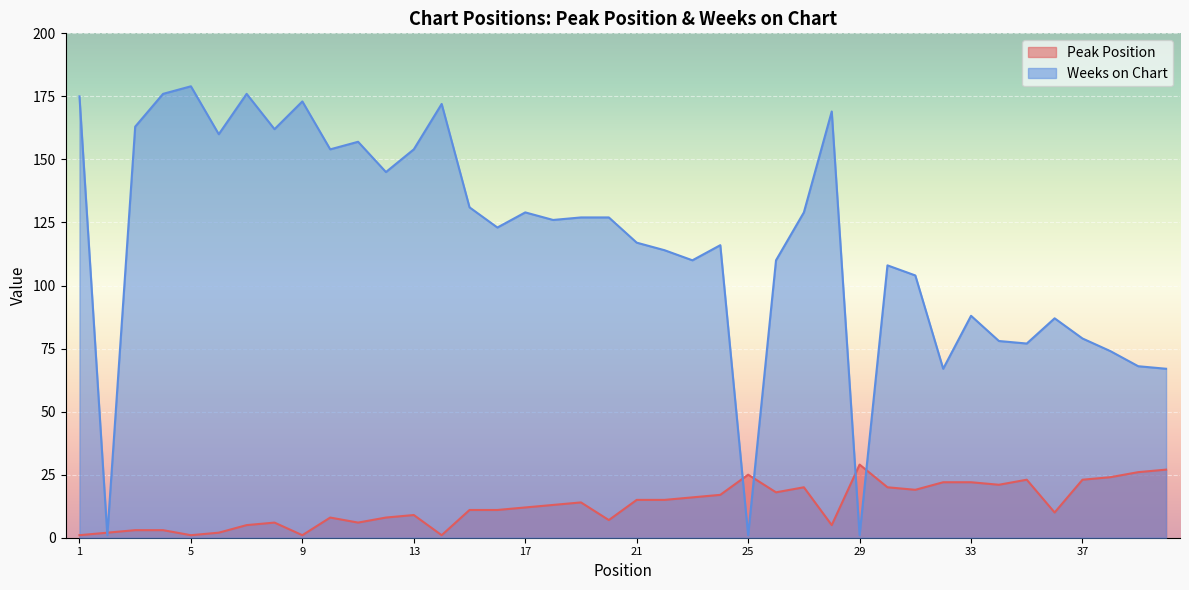

What is the sum of all Peak Position values?

521